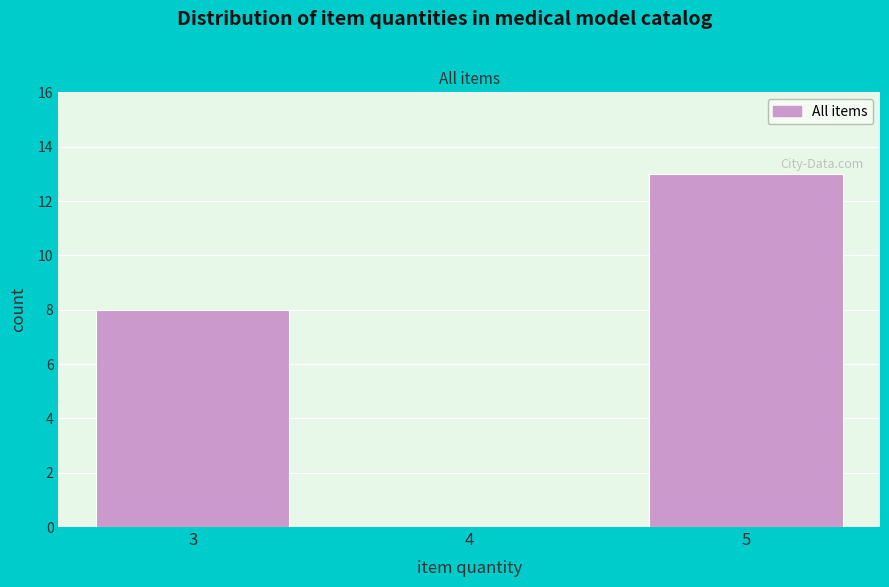

Reading left to right, transcribe this chart: for each bar, give the range it covers on the x-axis and its height. The values are not printed on the chart, so give them approximately, as read against the axis.

2.5 to 3.5: 8
3.5 to 4.5: 0
4.5 to 5.5: 13